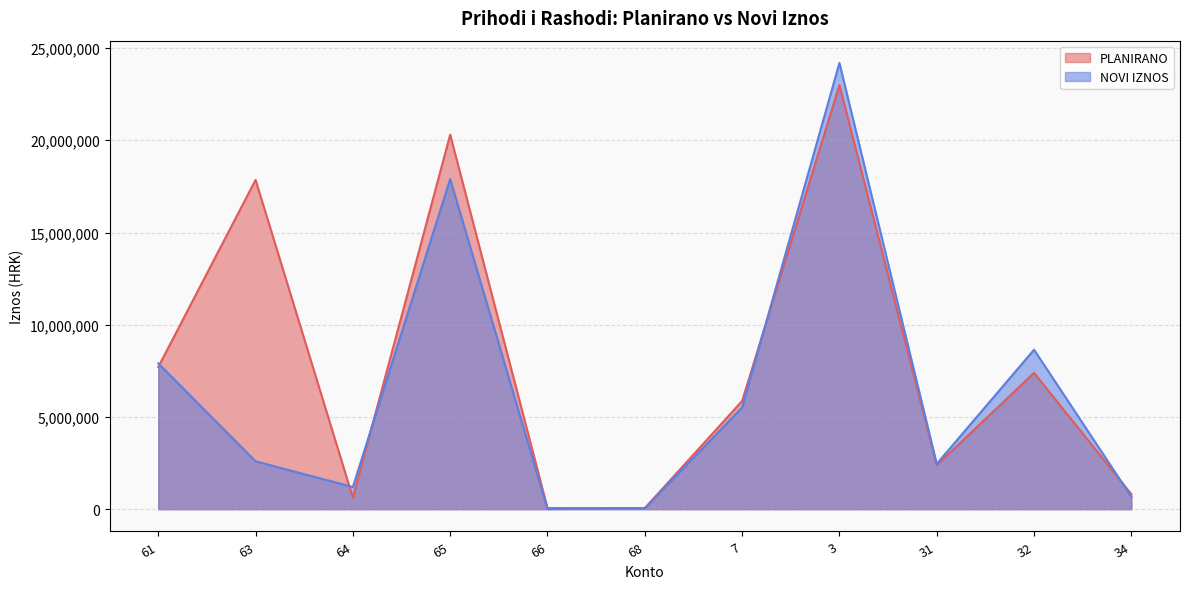

Which category has the highest value in the NOVI IZNOS series?

3